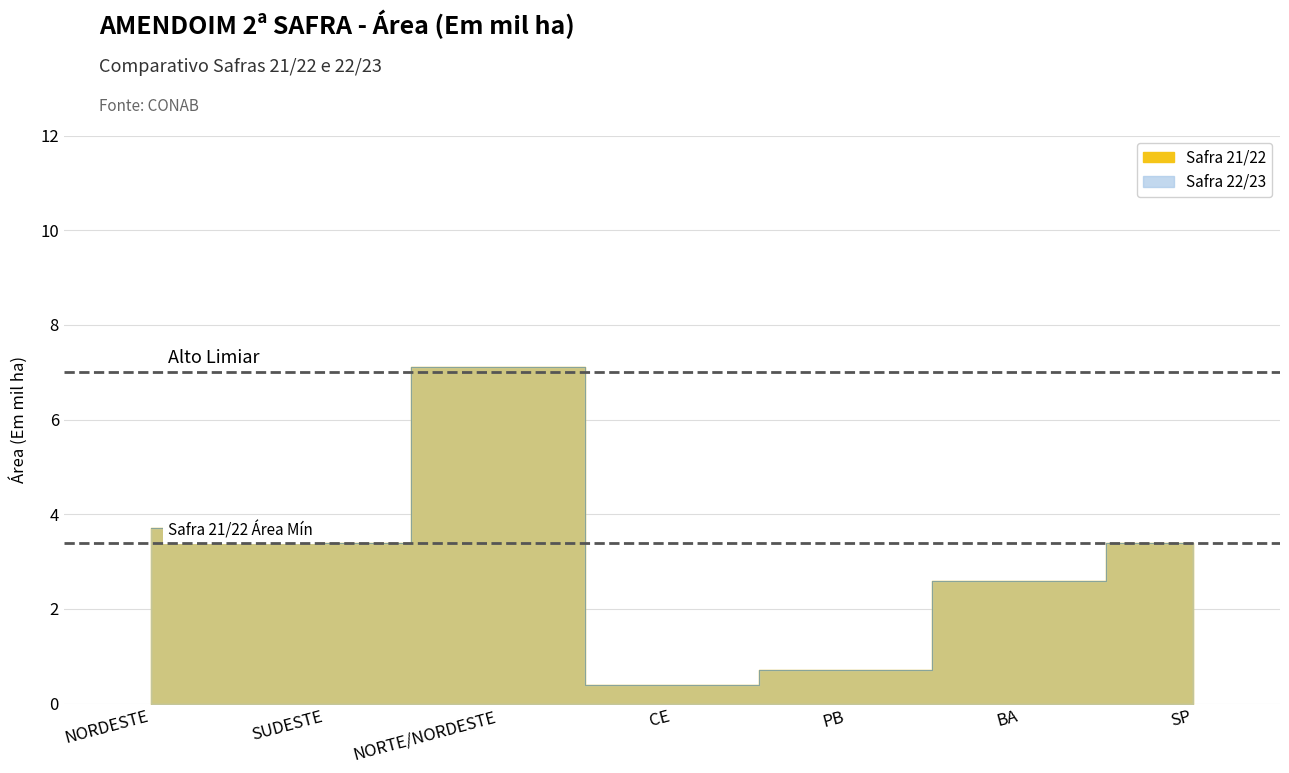

Is the value of Area Safra 22/23 (mil ha) at CE greater than the value of Area Safra 21/22 (mil ha) at BA?

No